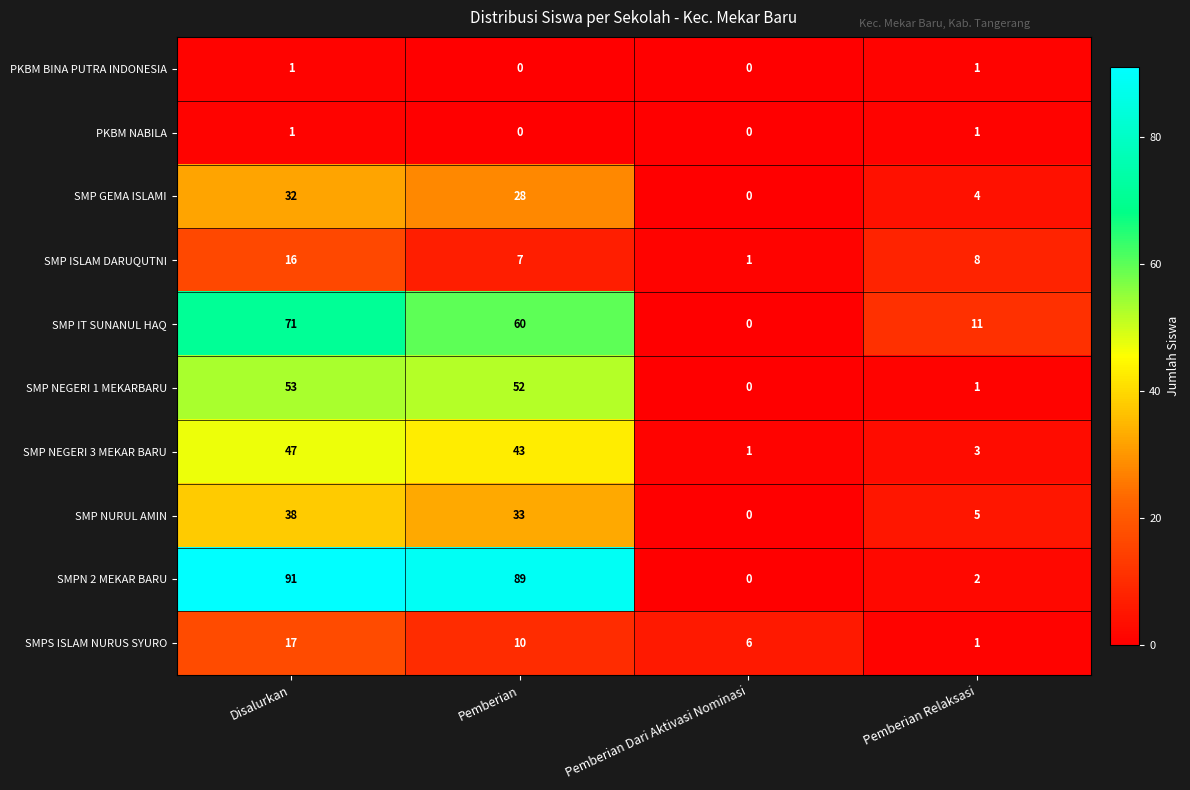

How many data points does each series have?

4